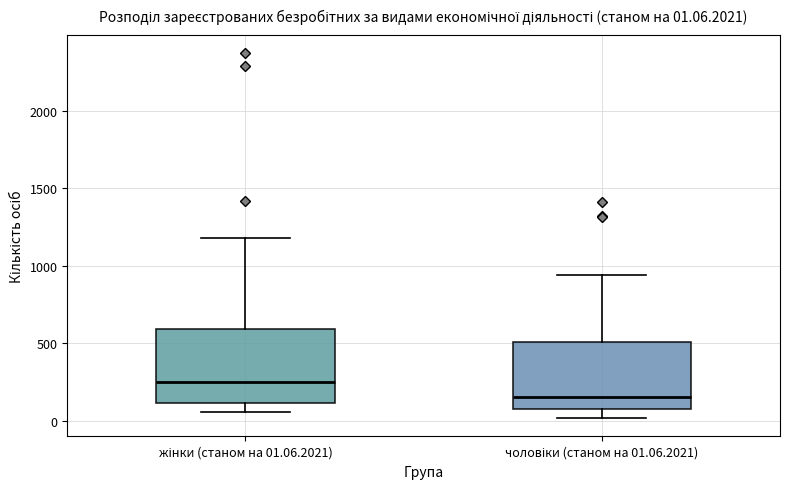

Which box has the lowest median line?

чоловіки (станом на 01.06.2021)